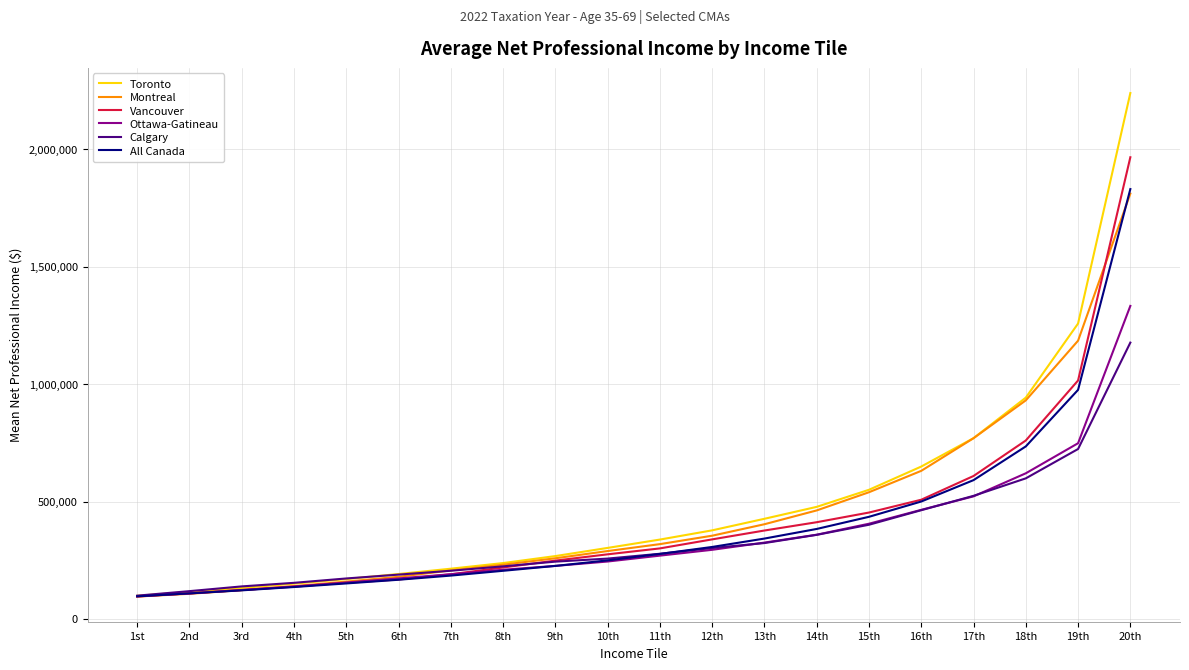

Which series changed the most between 7th and 16th?

Toronto